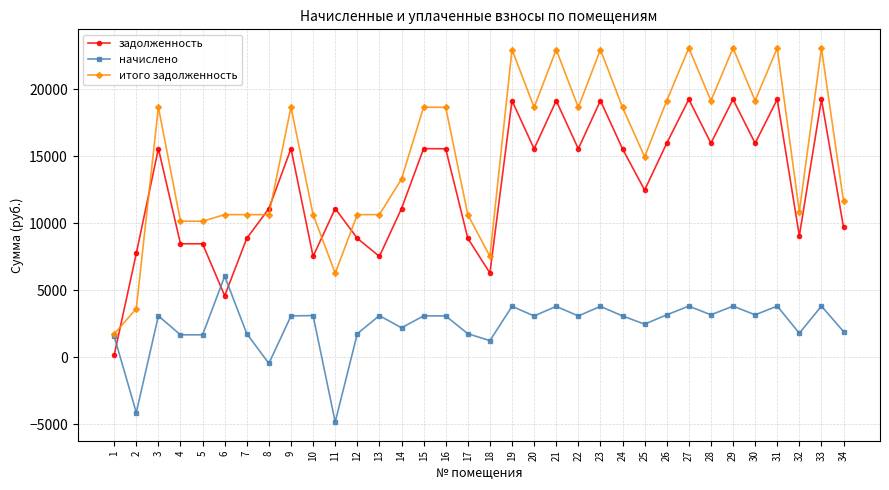

Where is the first local maximum for задолженность?

3